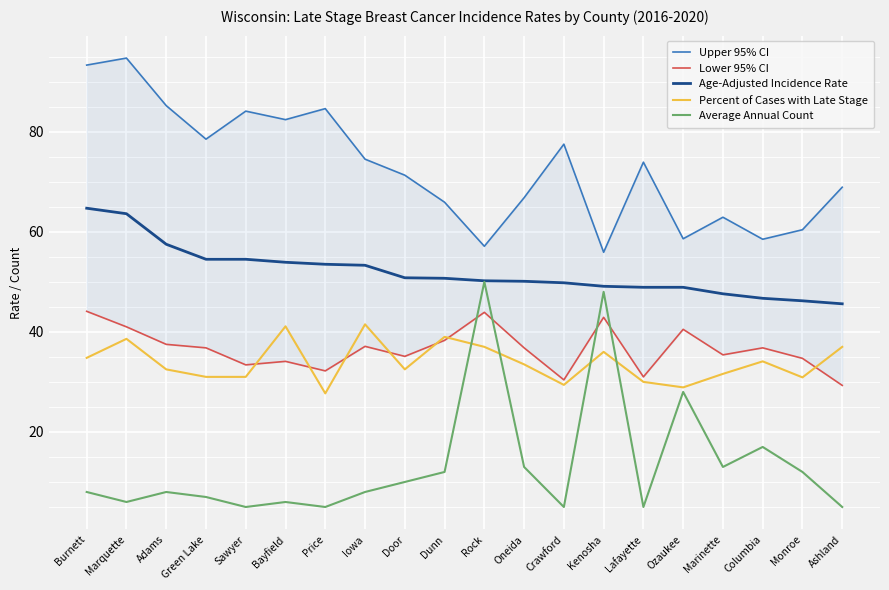

Reading left to right, extract all data points from this chart.

Upper 95% CI: 93.3	94.7	85.2	78.5	84.1	82.4	84.6	74.5	71.3	65.9	57.1	66.8	77.5	55.9	73.9	58.6	62.9	58.5	60.4	68.9
Lower 95% CI: 44.1	41.0	37.5	36.8	33.4	34.1	32.2	37.1	35.1	38.3	43.9	36.8	30.4	42.9	31.0	40.5	35.4	36.8	34.7	29.3
Age-Adjusted Incidence Rate: 64.7	63.6	57.5	54.5	54.5	53.9	53.5	53.3	50.8	50.7	50.2	50.1	49.8	49.1	48.9	48.9	47.6	46.7	46.2	45.6
Percent of Cases with Late Stage: 34.8	38.6	32.5	31.0	31.0	41.1	27.7	41.5	32.5	39.0	37.0	33.5	29.4	36.0	30.0	28.9	31.6	34.1	30.9	37.0
Average Annual Count: 8.0	6.0	8.0	7.0	5.0	6.0	5.0	8.0	10.0	12.0	50.0	13.0	5.0	48.0	5.0	28.0	13.0	17.0	12.0	5.0